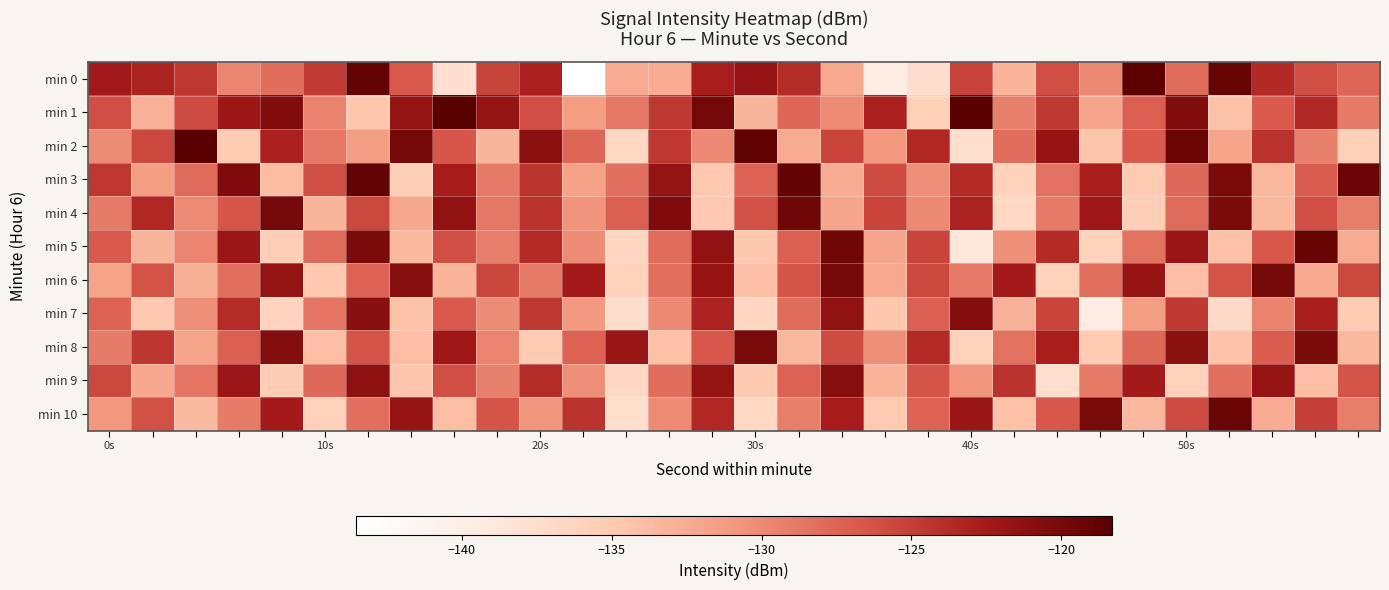

What is the greatest value displayed?

-118.3